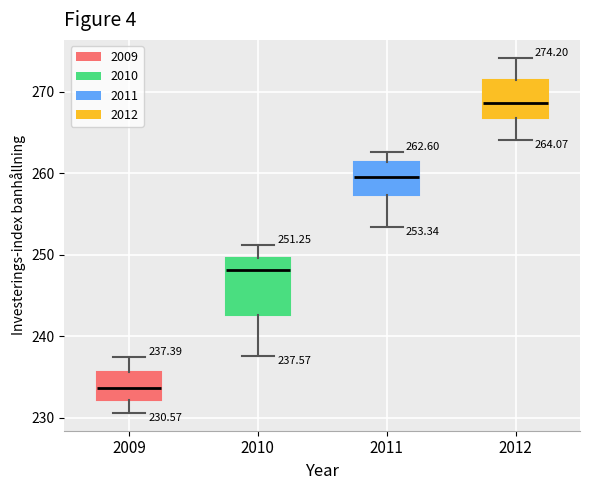

Which box has the lowest median line?

2009